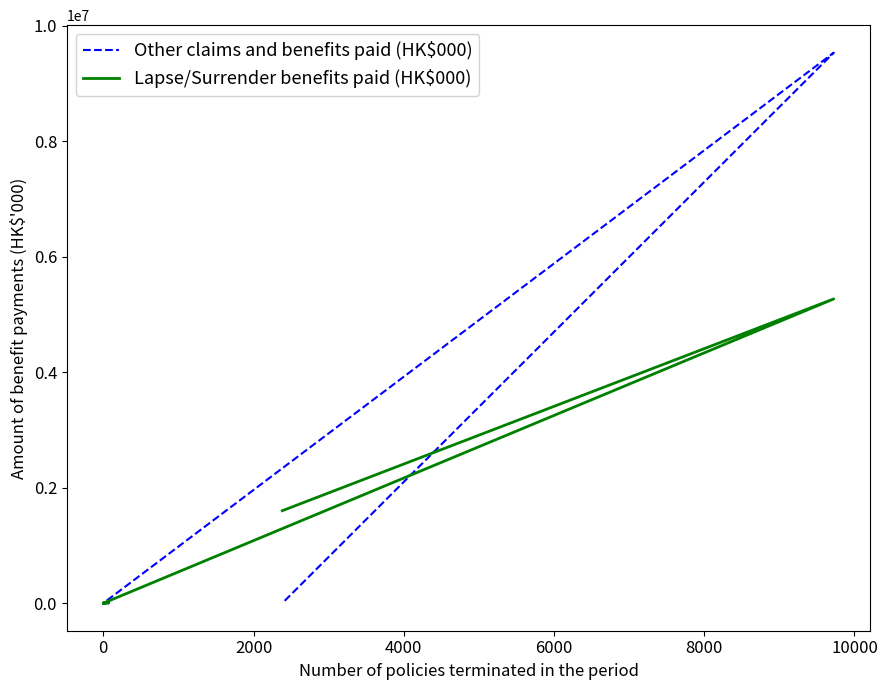

After their last crossing, which series has the higher values: Lapse/Surrender benefits paid (HK$000) or Other claims and benefits paid (HK$000)?

Lapse/Surrender benefits paid (HK$000)